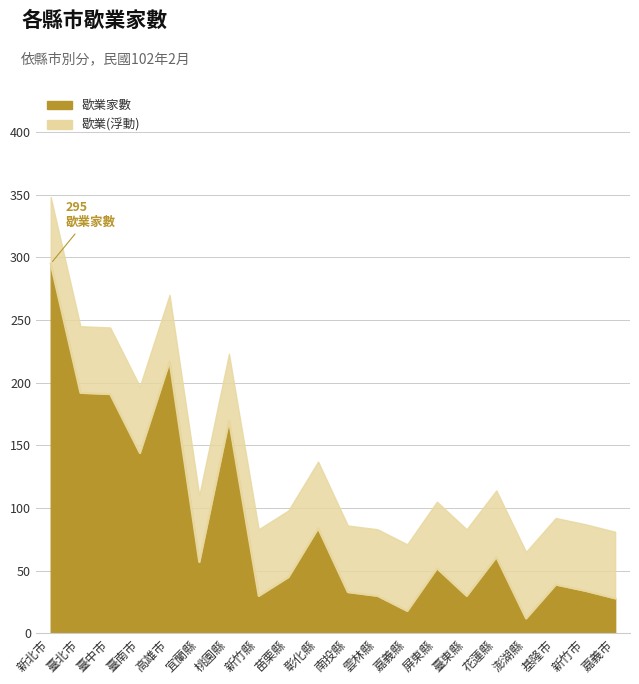

What is the difference between the maximum and minimum values?

283